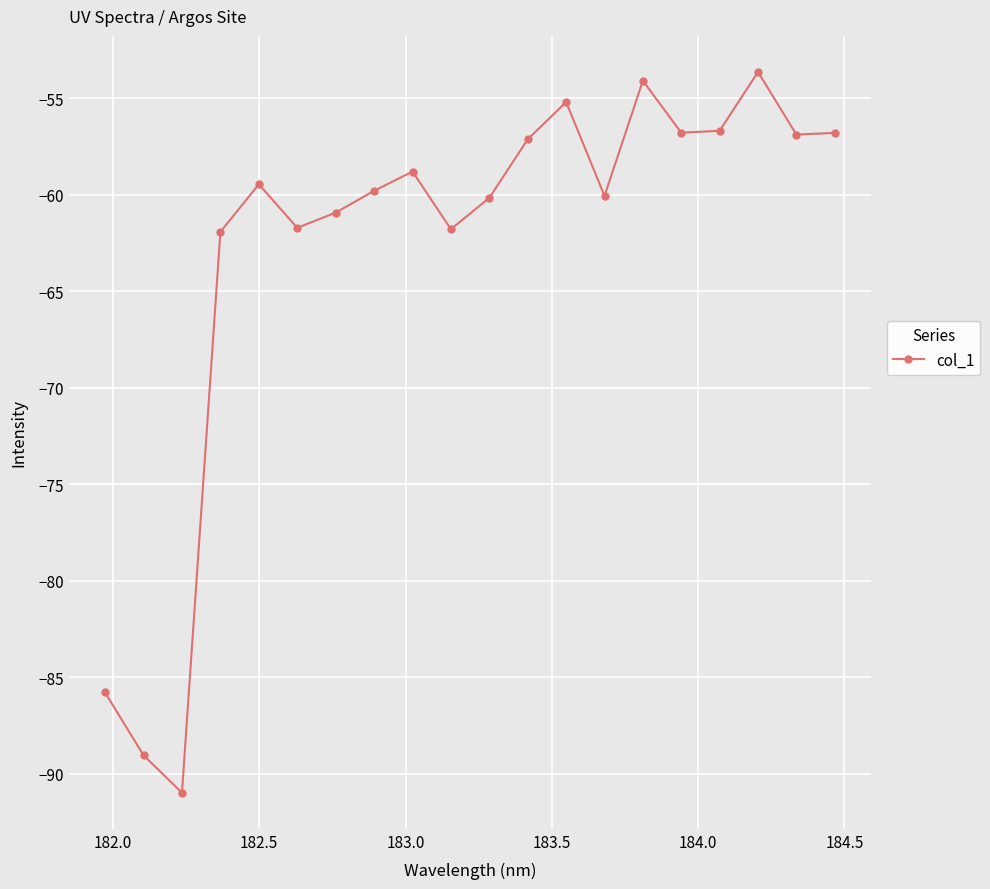

What is the smallest value displayed?

-91.0